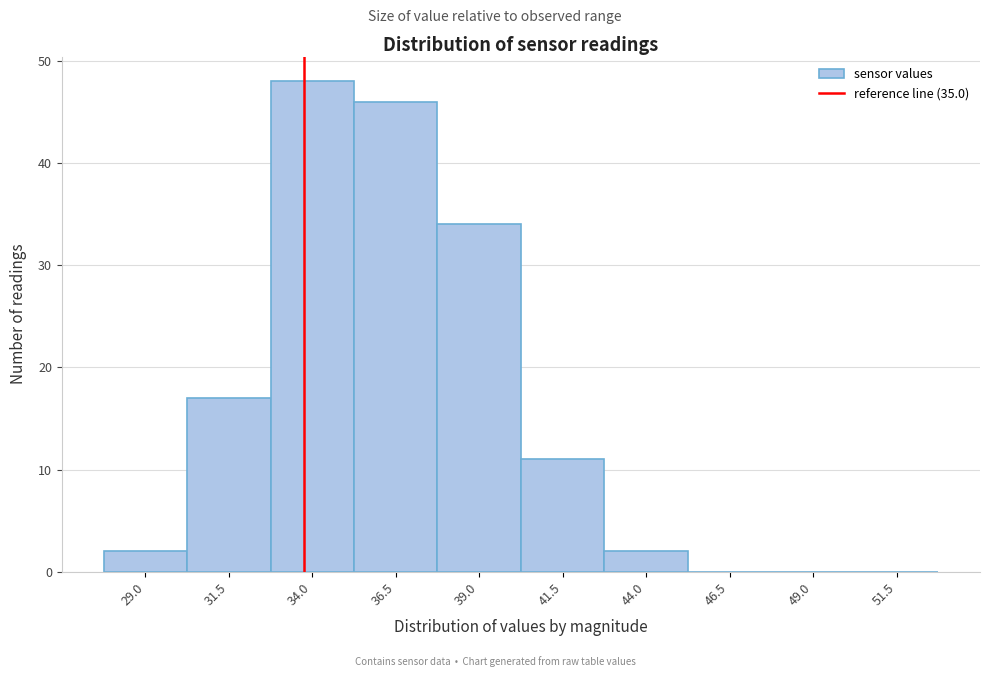

Reading left to right, what are all the values shown in this chart?

29.0=2	31.5=17	34.0=48	36.5=46	39.0=34	41.5=11	44.0=2	46.5=0	49.0=0	51.5=0